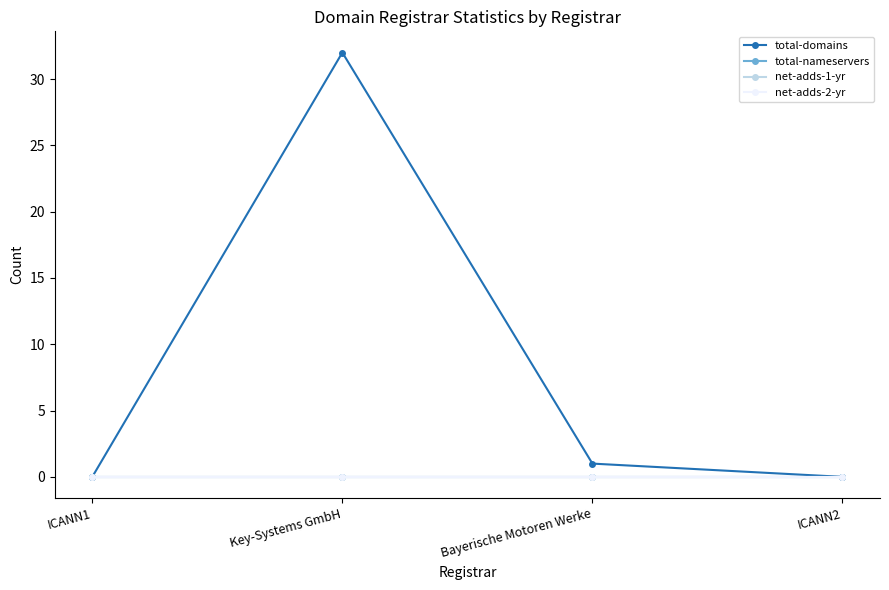

How many lines are shown in the chart?

4